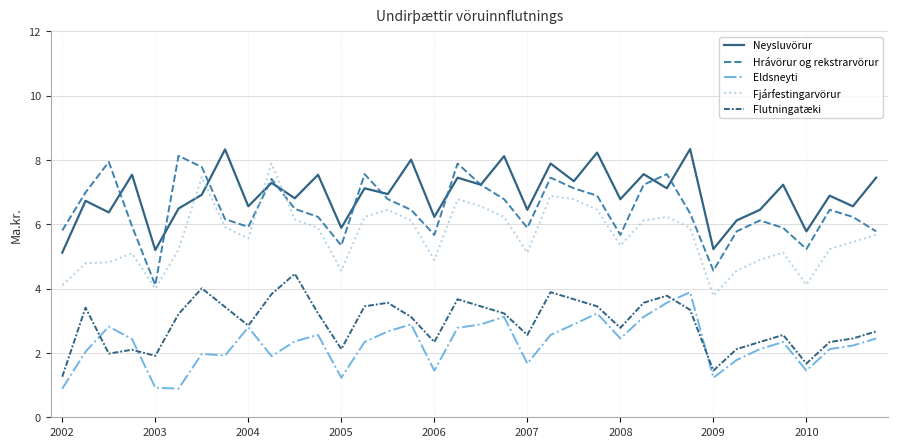

True or false: Flutningatæki has more than 2 points higher than both neighbors.

True